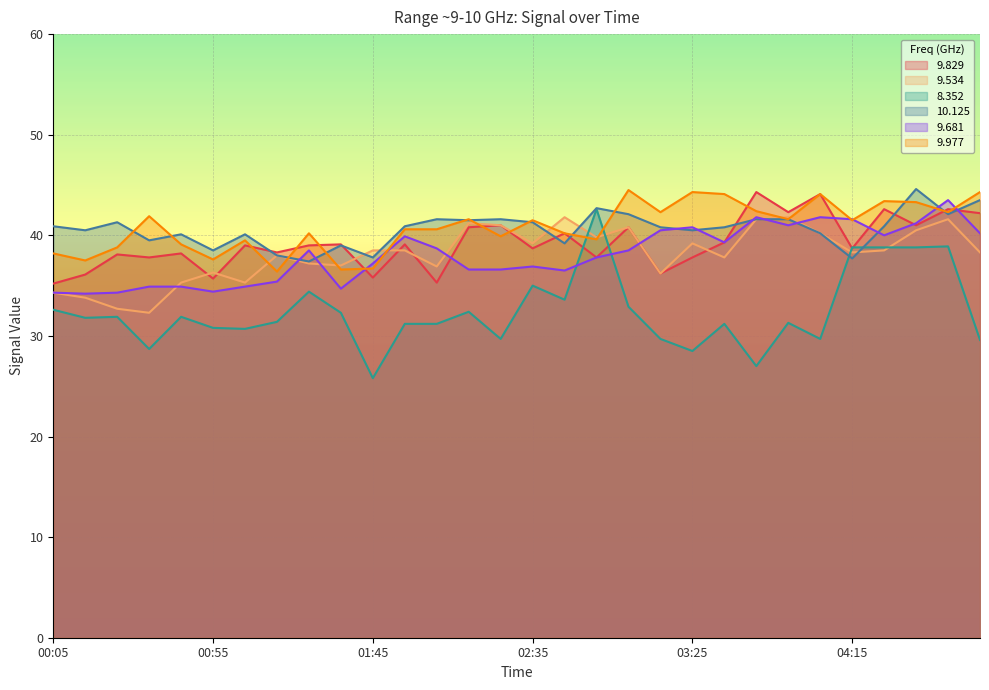

What is the difference between the maximum and minimum values in the 9.681 series?

9.3